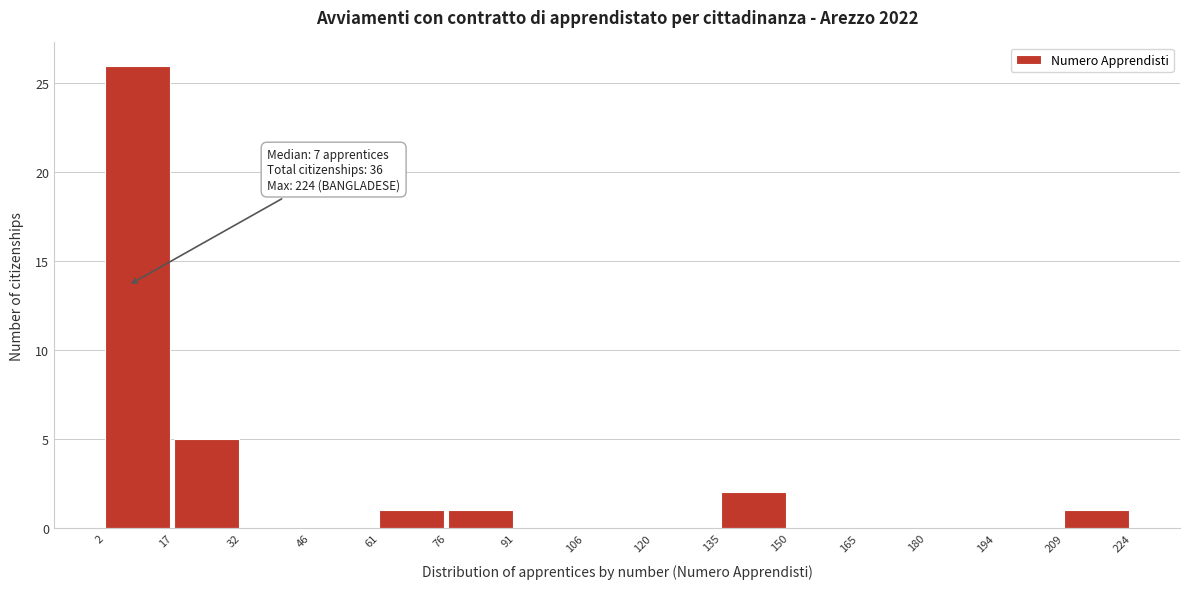

Over which range of the x-axis is the bar tallest?

2 to 17